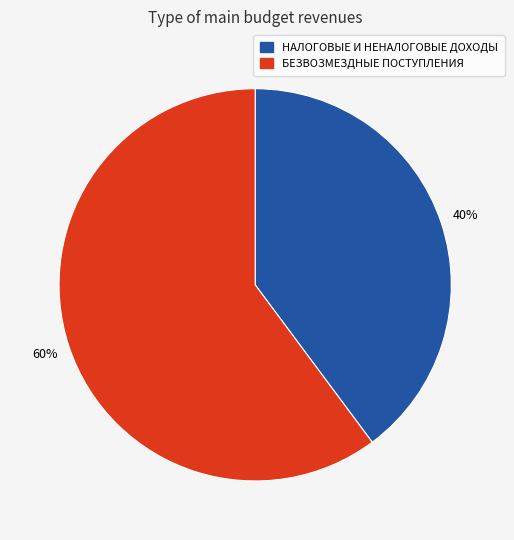

Do НАЛОГОВЫЕ И НЕНАЛОГОВЫЕ ДОХОДЫ and БЕЗВОЗМЕЗДНЫЕ ПОСТУПЛЕНИЯ together represent more than half of the pie?

Yes